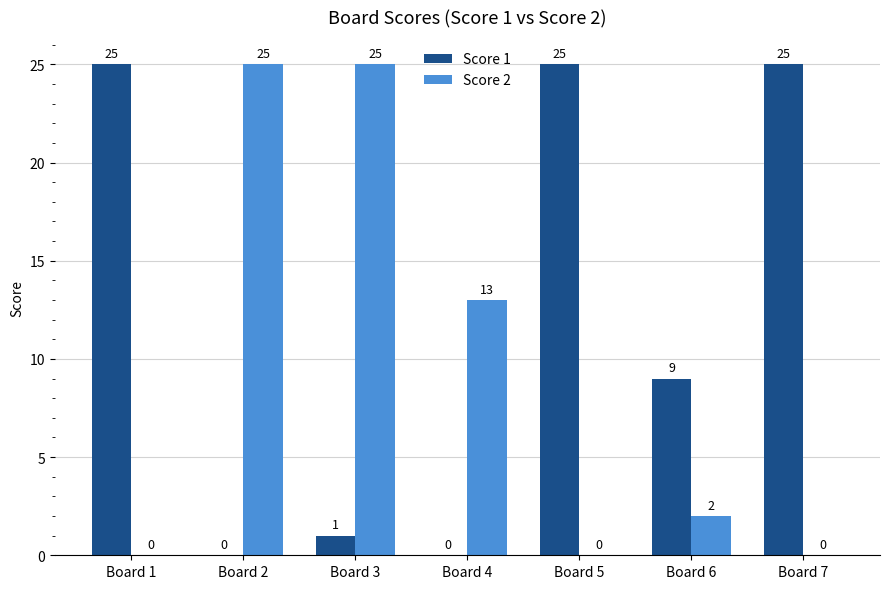

Where does the Score 1 series first go above 9?

Board 1